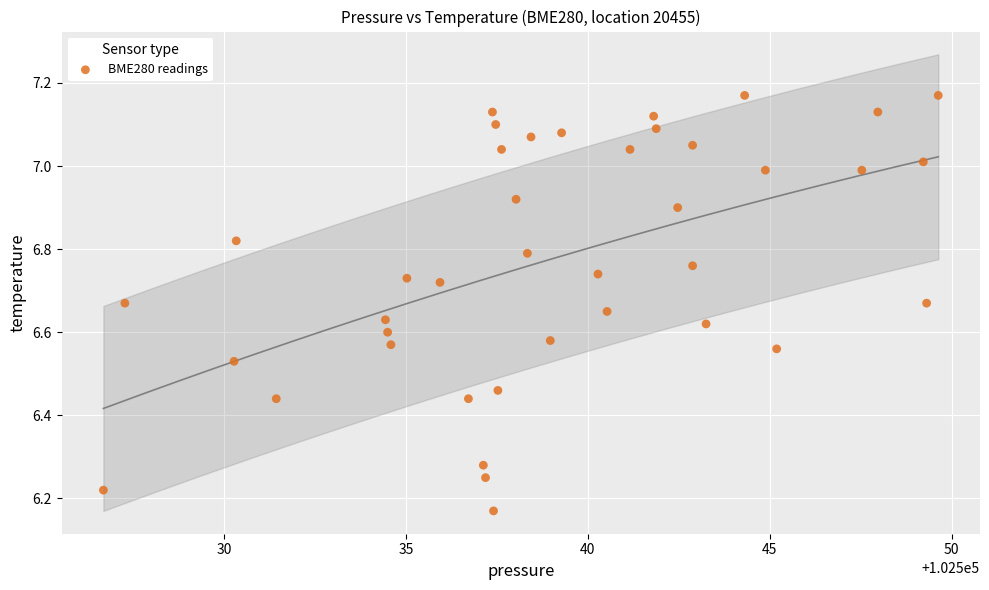

What is the range of X values (max minus min)?

22.9